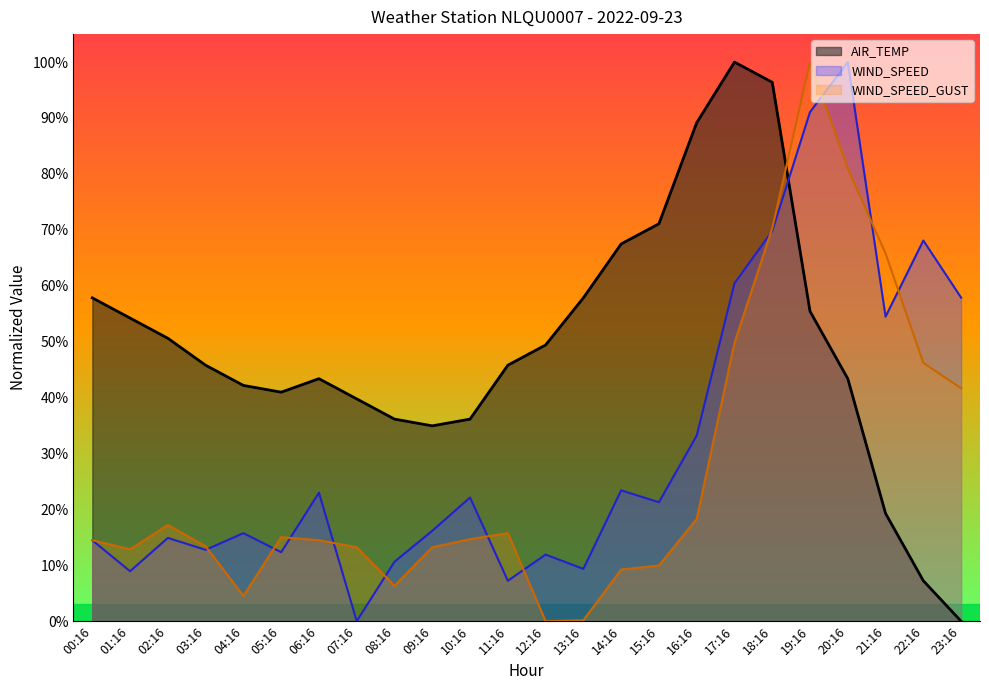

What is the total value across all series at 18:16?

236.5